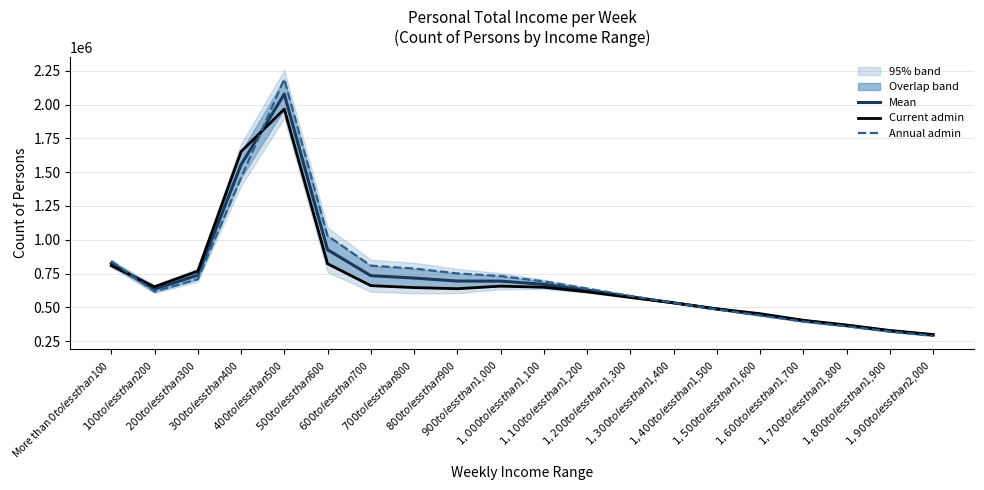

Rank the series by their maximum value, from lowest to highest.

Current admin, Mean (admin sources), Annual admin